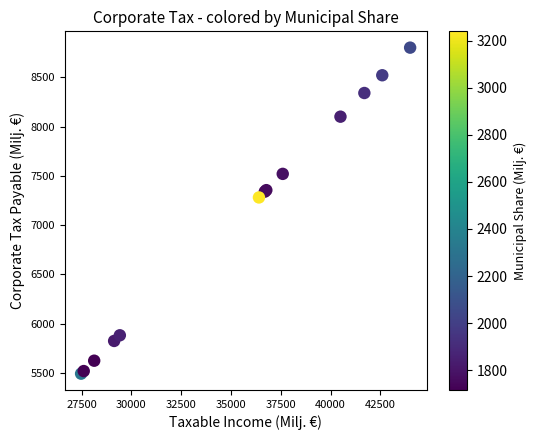

What Y value in the scatter plot is closest to 7147?

7281.1